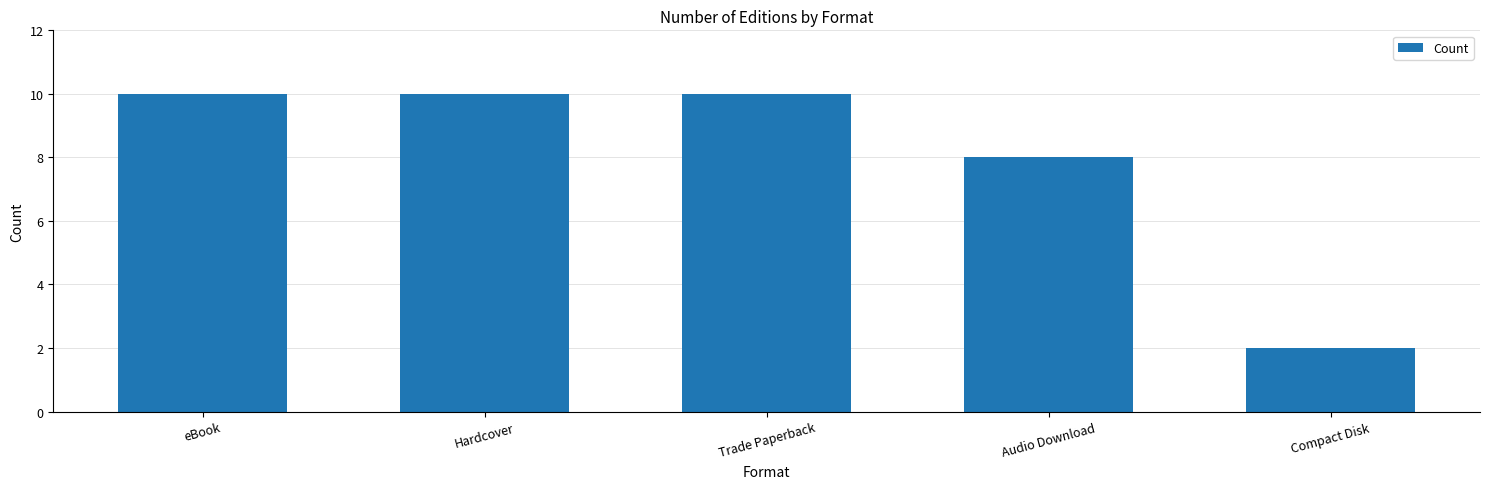

What is the sum of the values at Compact Disk and Trade Paperback?

12